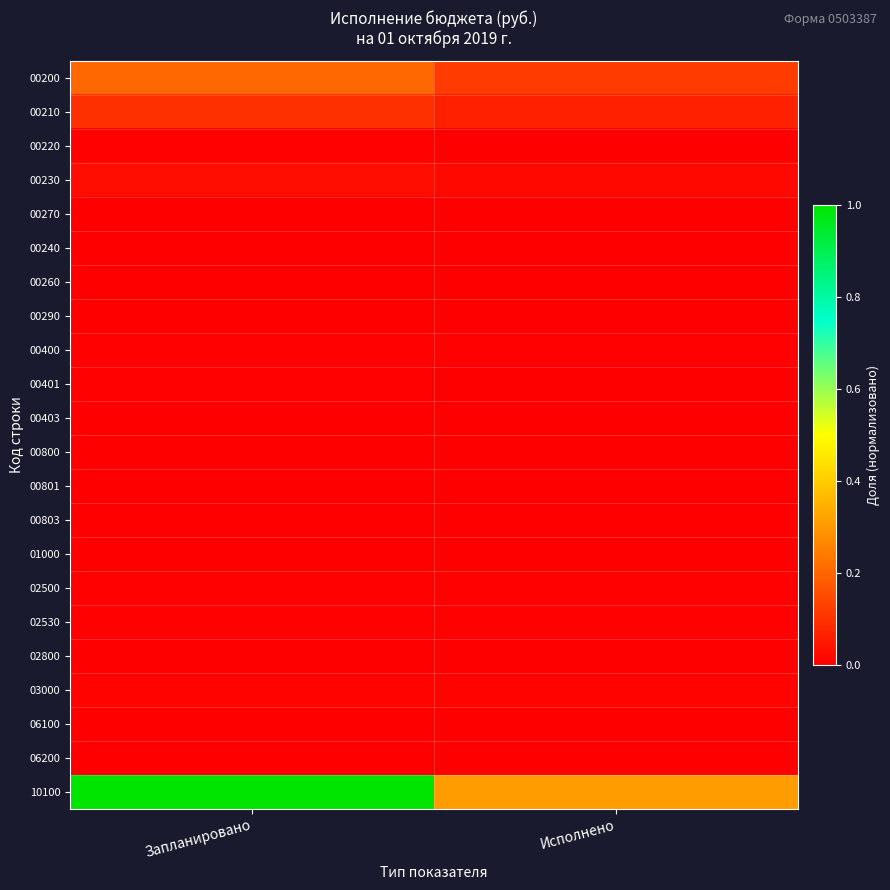

List the series in order of their peak value, highest first.

10100, 00200, 00210, 00230, 03000, 00400, 00220, 02500, 02530, 00401, 00270, 01000, 00800, 00240, 00801, 06100, 06200, 00403, 00260, 00803, 02800, 00290